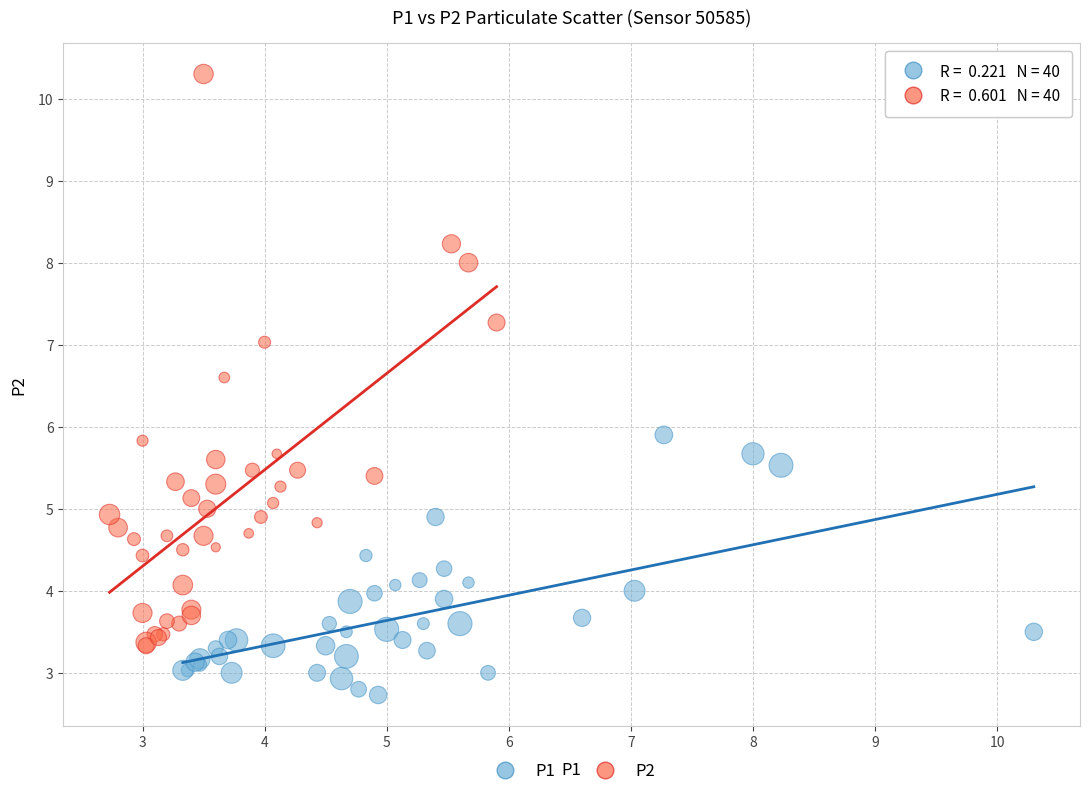

What are all the series names shown in the legend?

P1, P2